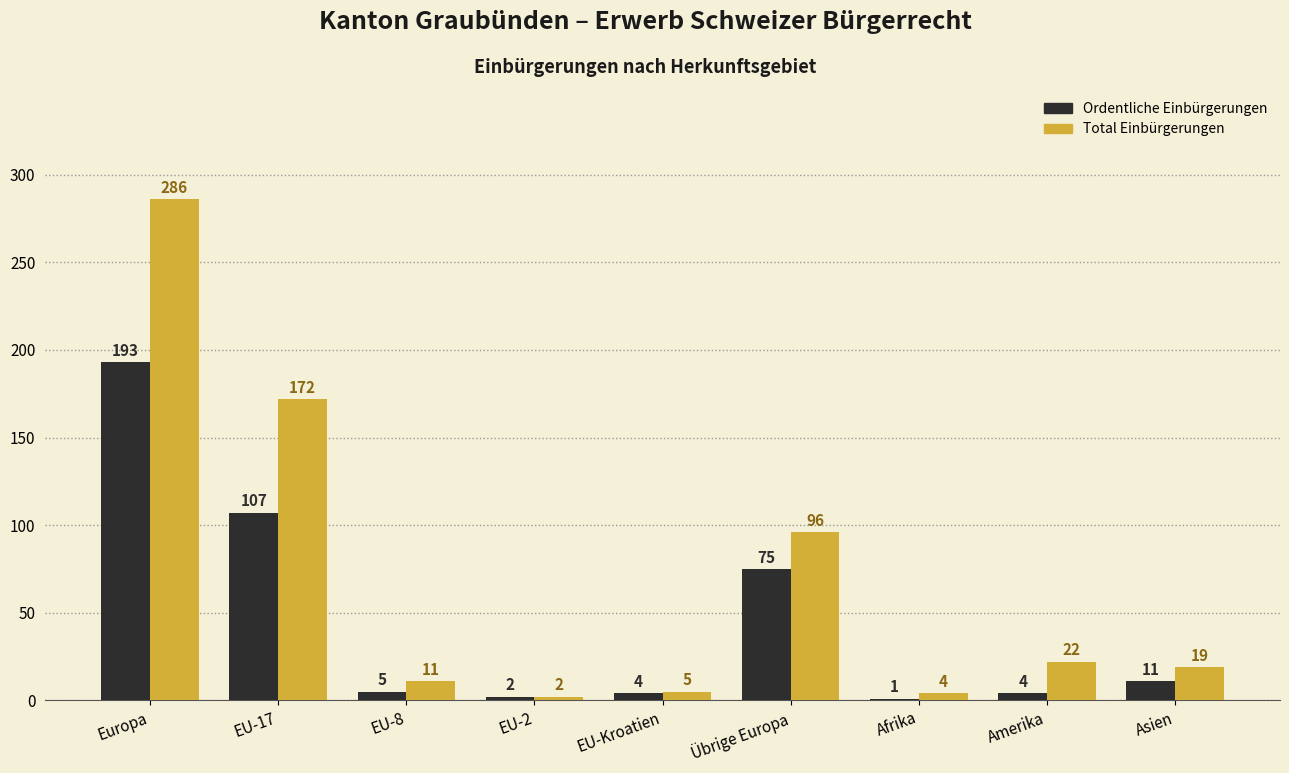

Which series has the largest range (max minus min)?

Total Einbürgerungen